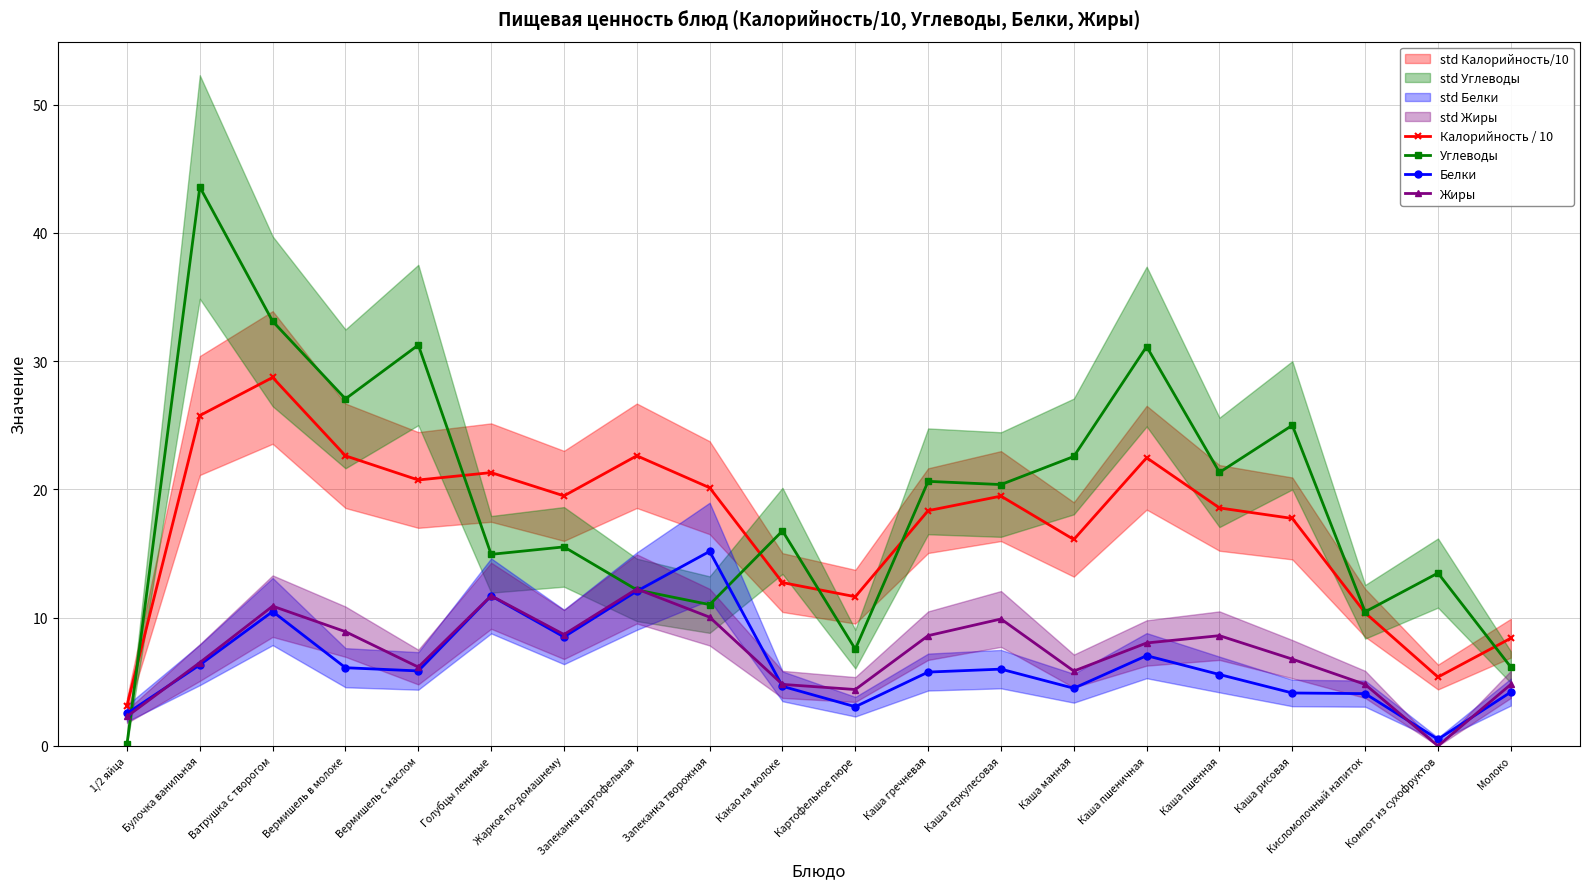

The Белки series shows 6.1 at Вермишель в молоке. True or false?

True